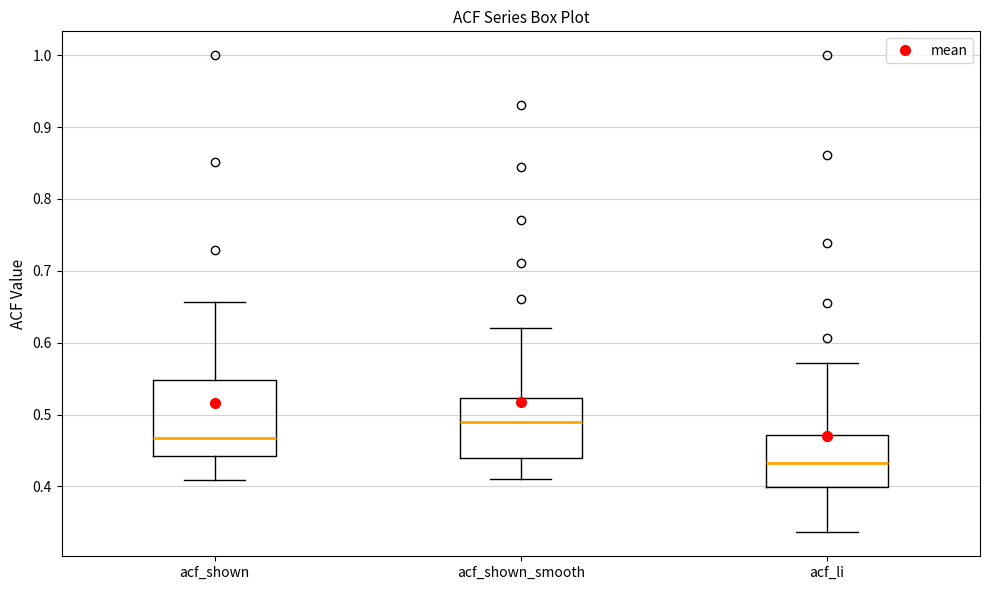

Reading left to right, transcribe this box plot: for each box, give where its median line is, the range the box spans, and where its two whiskers end, as read against the y-axis. The values are not printed on the chart, so give them approximately, as read against the axis.

acf_shown: median 0.47, box 0.44 to 0.55, whiskers 0.41 to 0.66
acf_shown_smooth: median 0.49, box 0.44 to 0.52, whiskers 0.41 to 0.62
acf_li: median 0.43, box 0.40 to 0.47, whiskers 0.34 to 0.57